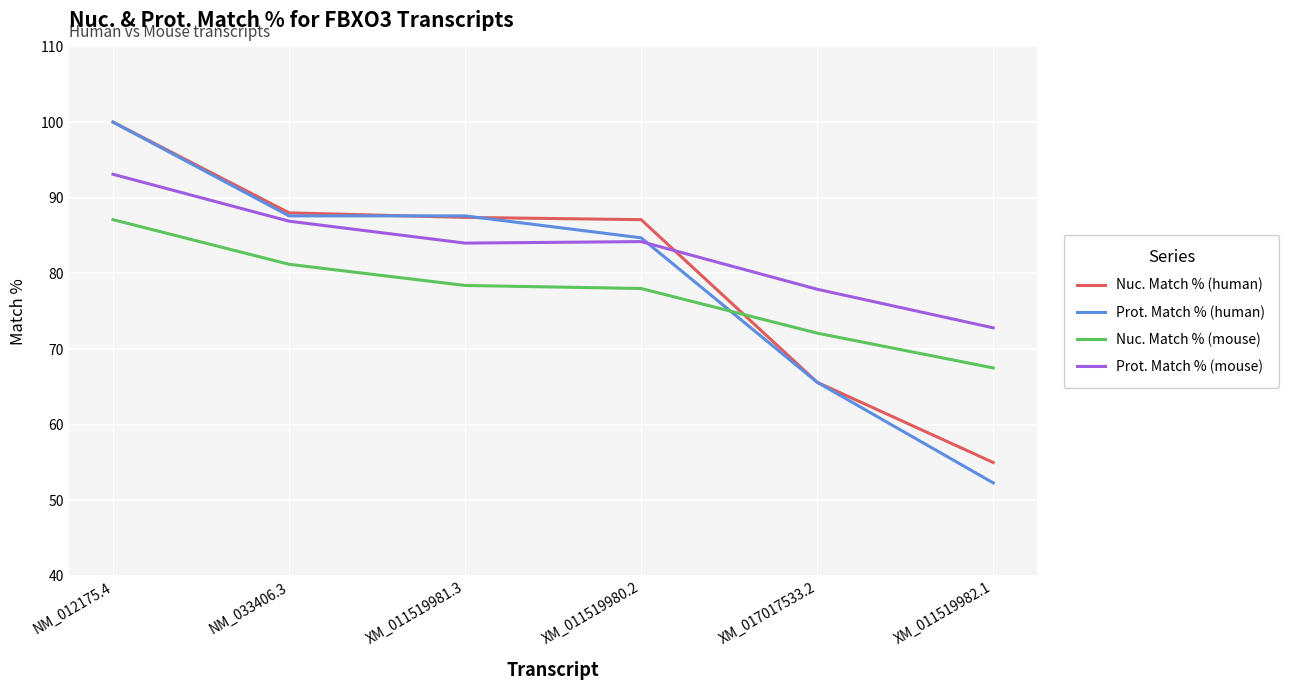

What is the difference between the maximum and minimum values in the Nuc. Match % (mouse) series?

19.6